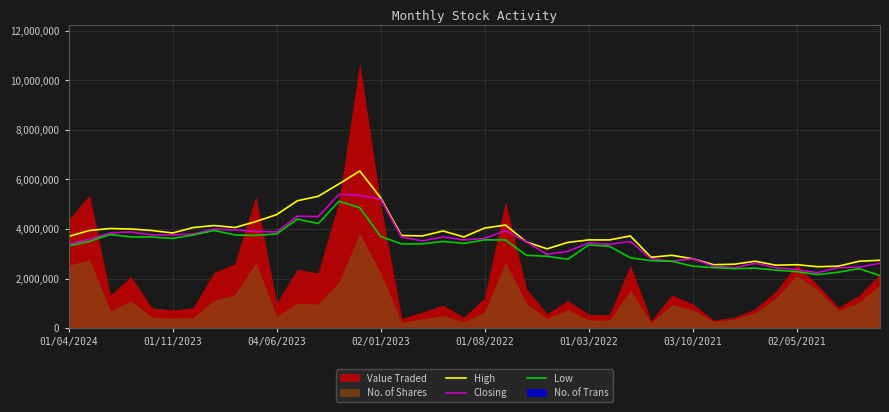

What position from the left is 13?

14